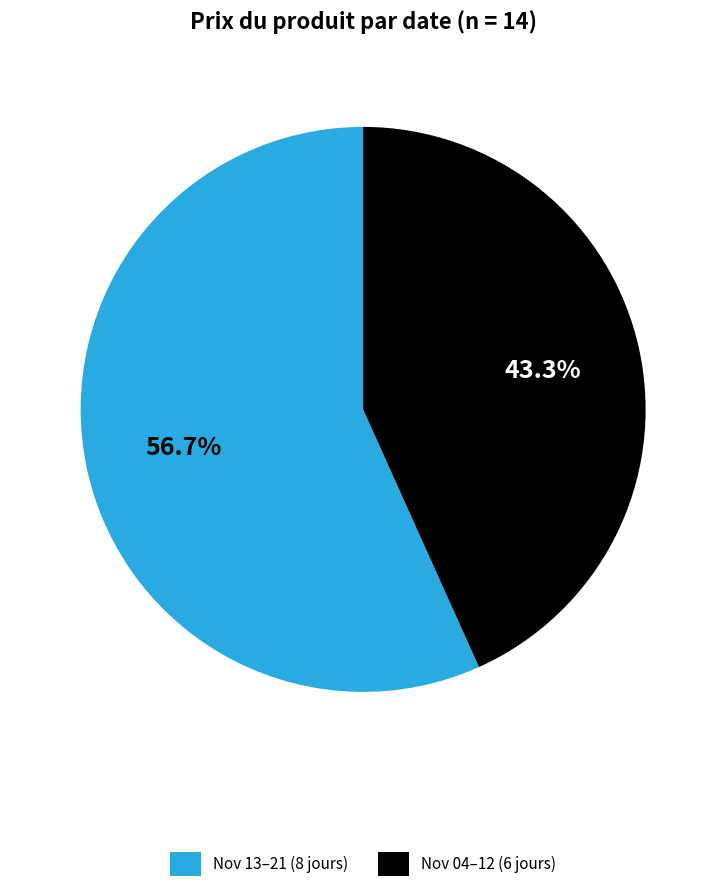

Is the sum of Nov 04–12 (6 jours) and Nov 13–21 (8 jours) greater than half?

Yes